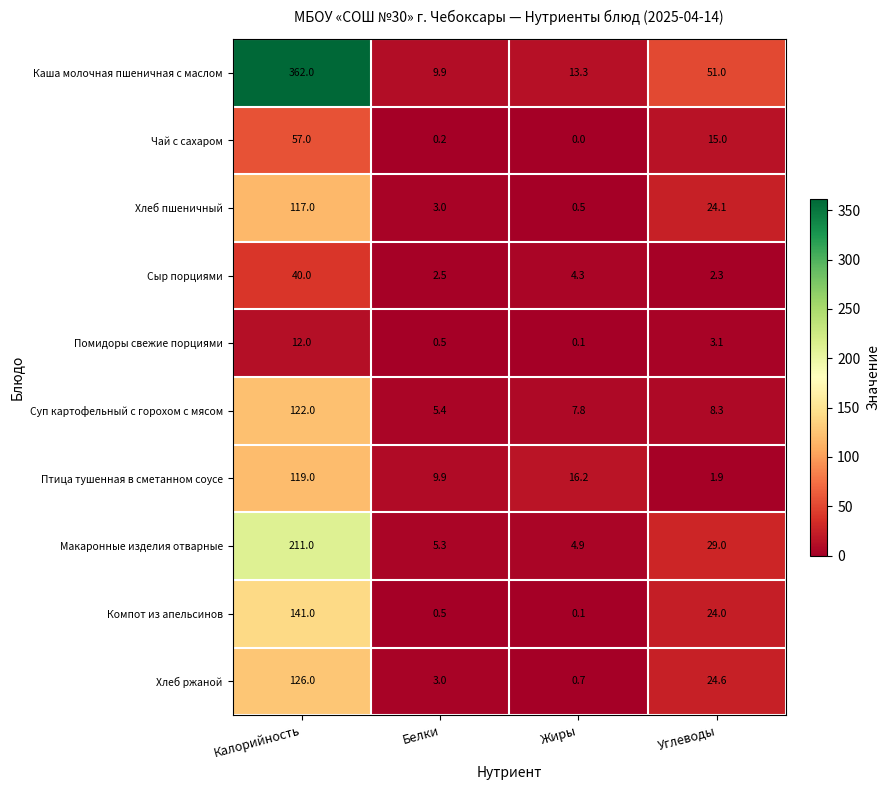

How many series are shown in this chart?

10